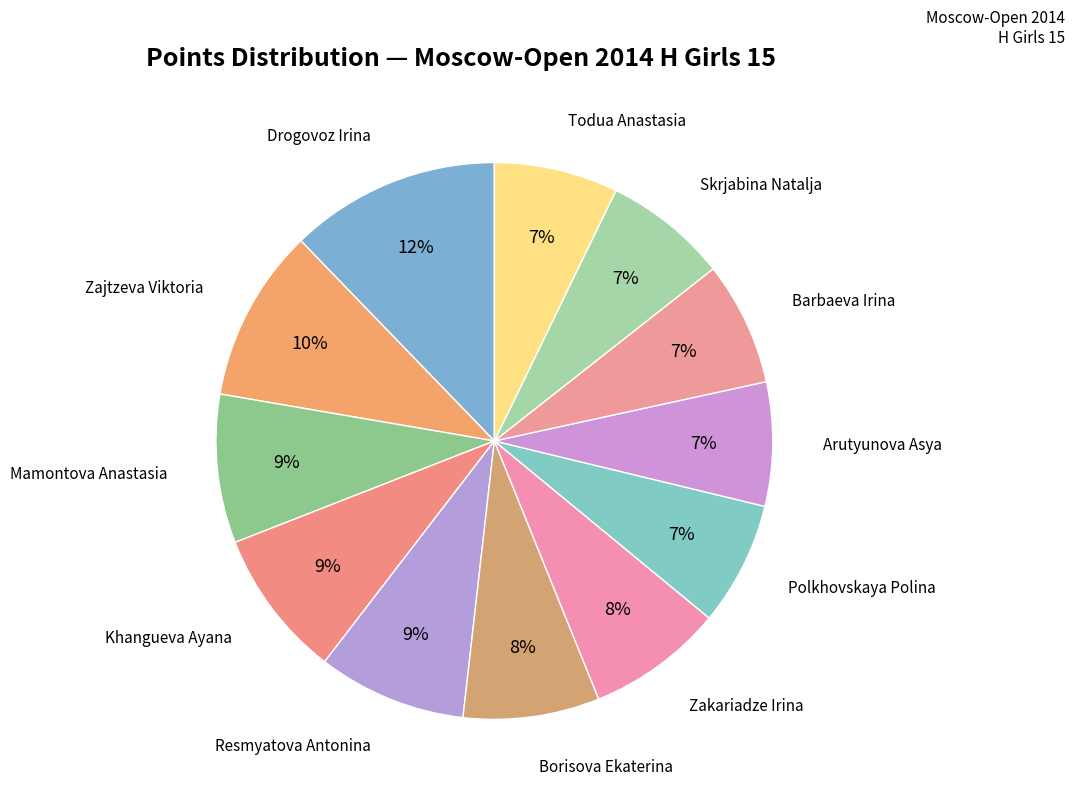

How many slices are in this pie chart?

12